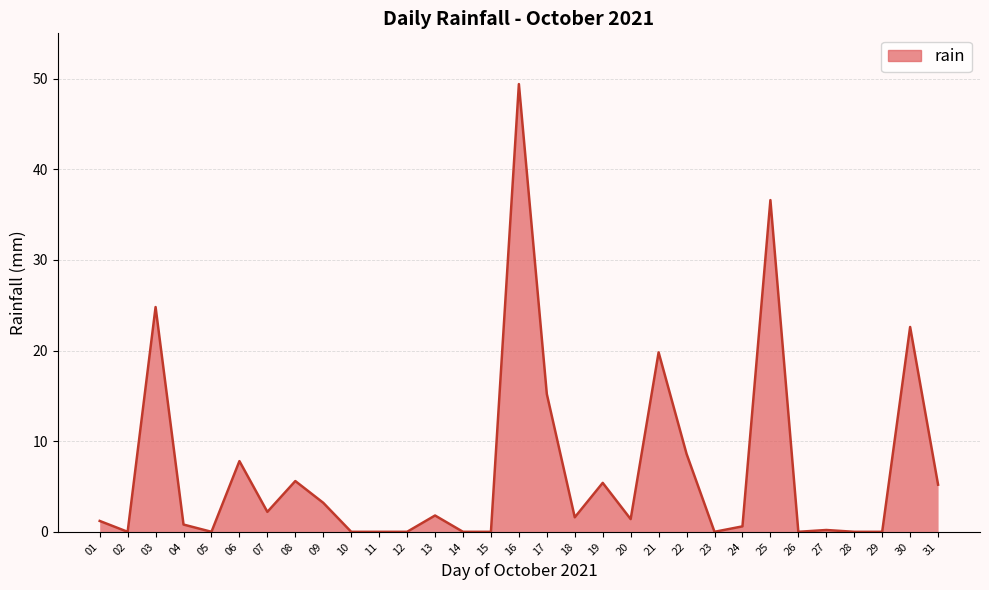

The chart shows a value of 24.8 at 03. True or false?

True